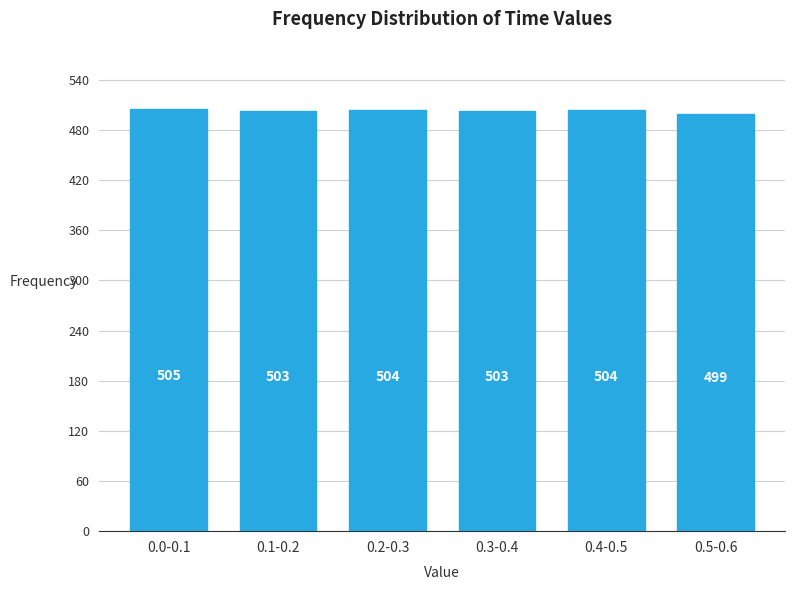

Reading left to right, what are all the values shown in this chart?

0.0-0.1=505	0.1-0.2=503	0.2-0.3=504	0.3-0.4=503	0.4-0.5=504	0.5-0.6=499